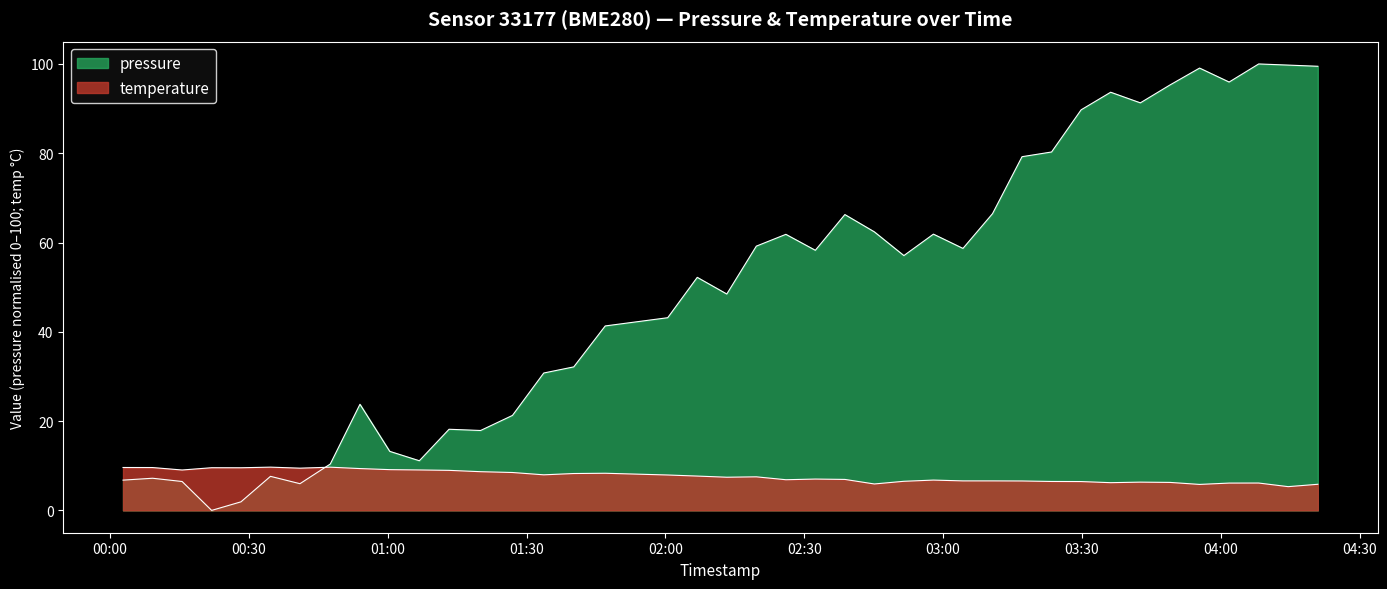

Where do pressure and temperature first cross each other?

2022-10-30T00:41:02 and 2022-10-30T00:47:35